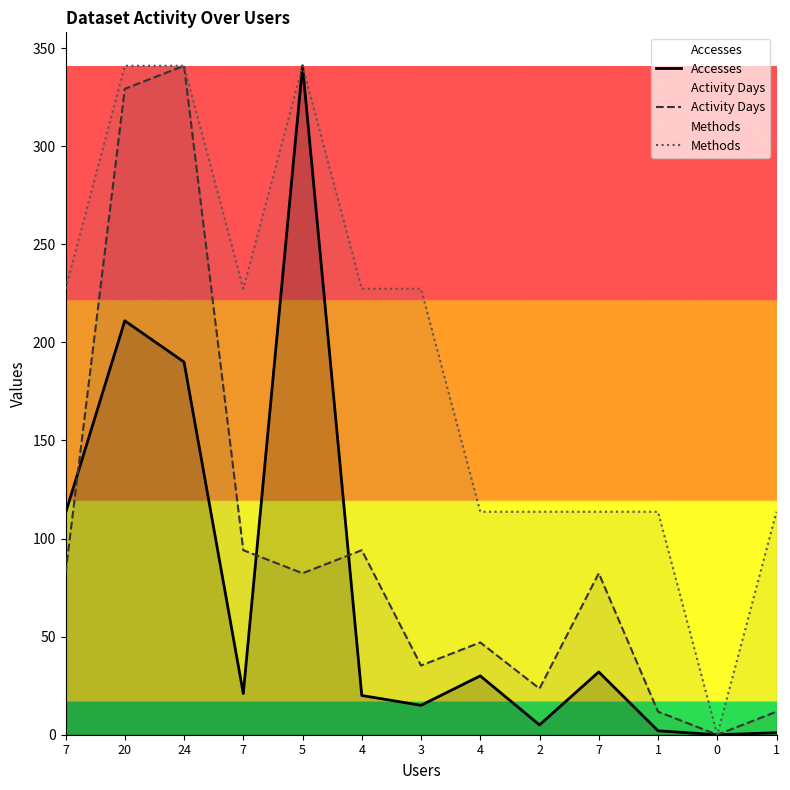

What is the average value of the Accesses series?

75.5